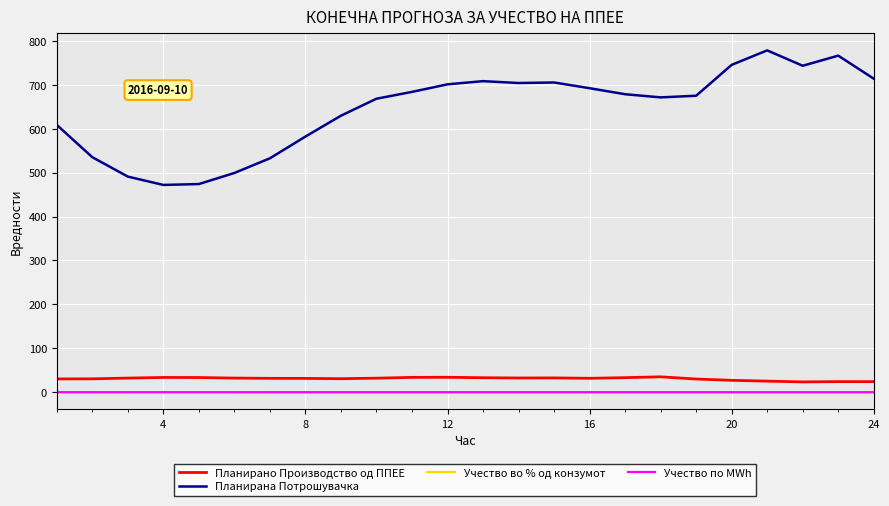

Does the chart have visible grid lines?

Yes